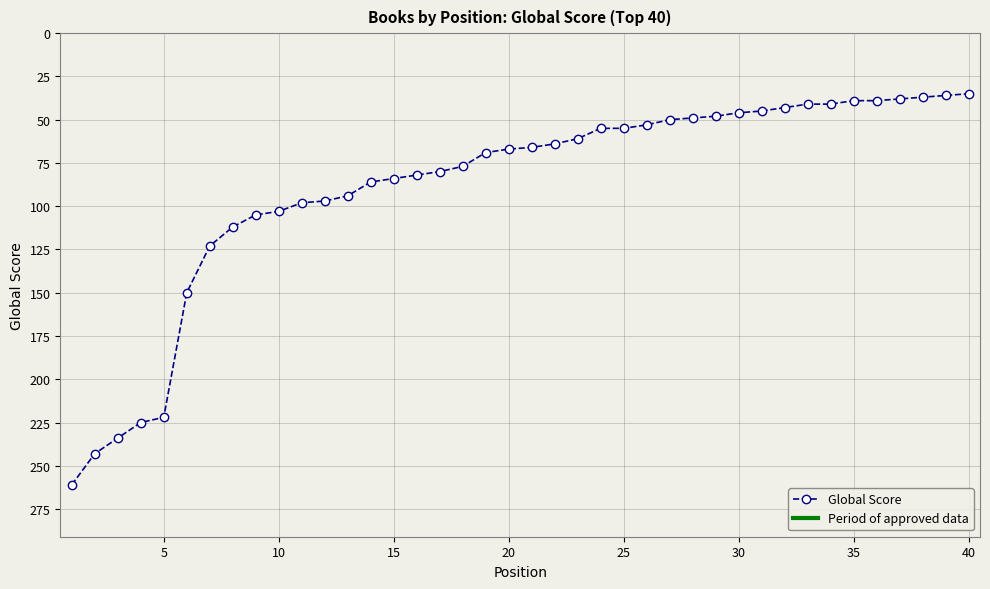

What is the value of the 12th point from the left?

97